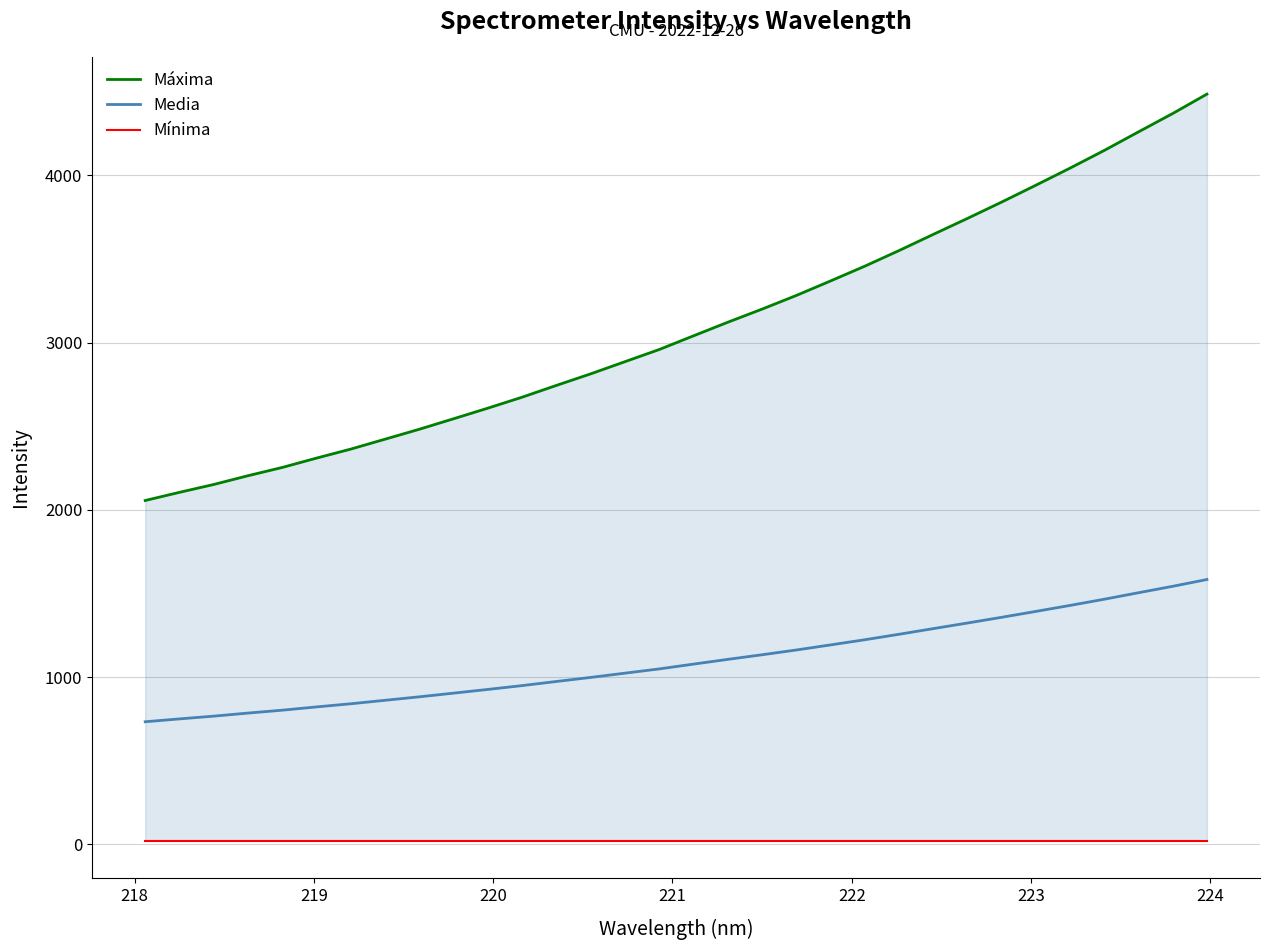

How many values in the Máxima series exceed 3040?

16